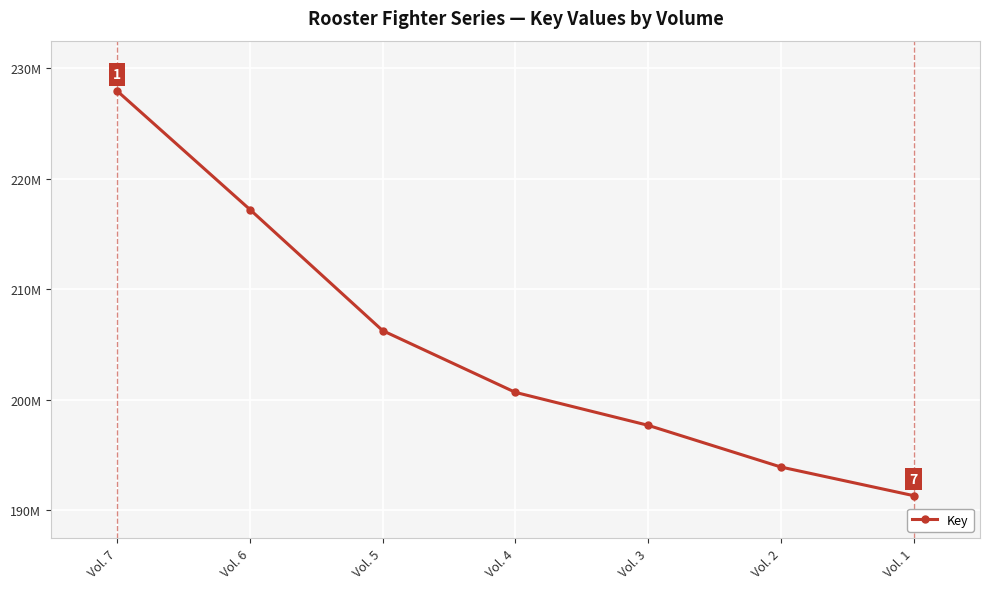

Does the chart have visible grid lines?

Yes